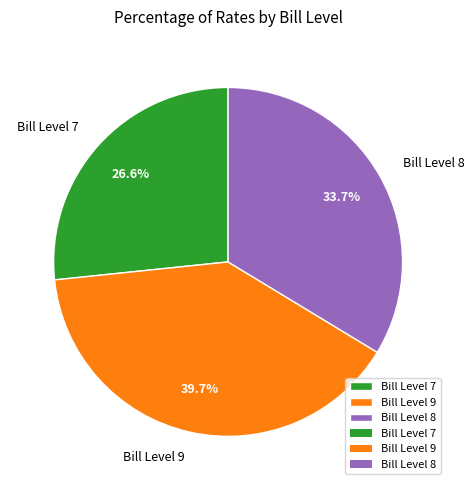

Which slice is the largest?

Bill Level 9